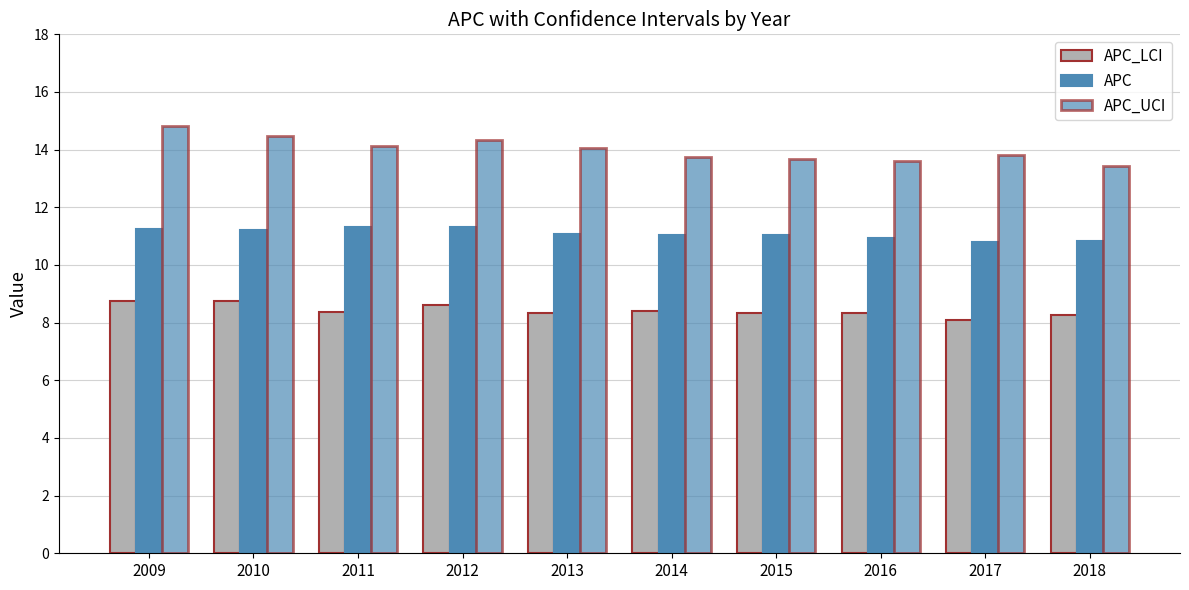

Reading left to right, transcribe all the data shown in this chart.

APC_LCI: 8.8	8.8	8.4	8.6	8.3	8.4	8.3	8.3	8.1	8.3
APC: 11.2	11.2	11.3	11.3	11.1	11.0	11.1	10.9	10.8	10.8
APC_UCI: 14.8	14.5	14.1	14.3	14.1	13.7	13.7	13.6	13.8	13.4